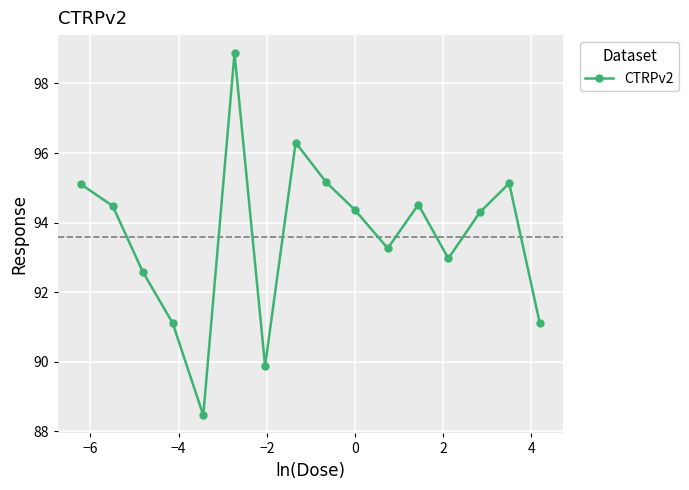

What is the maximum value shown in the chart?

98.9